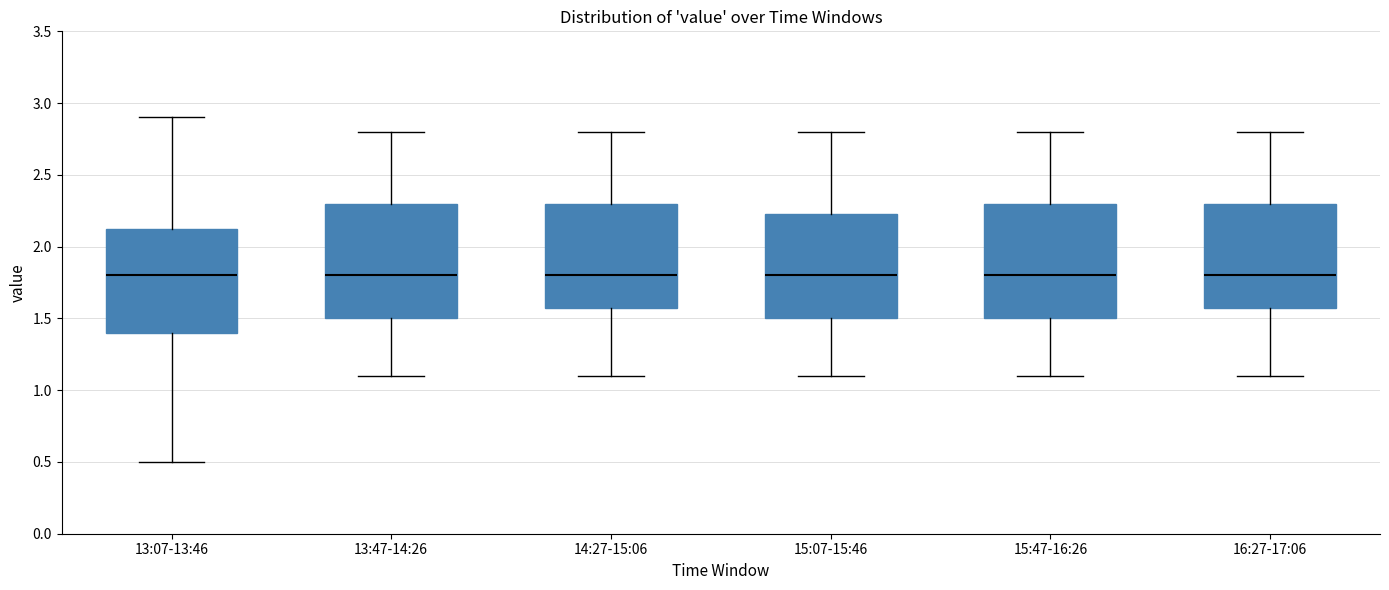

Reading left to right, read every box against the y-axis: the position of its median line, the range the box covers, and the ends of its whiskers. The values are not printed on the chart, so give them approximately, as read against the axis.

13:07-13:46: median 1.80, box 1.40 to 2.15, whiskers 0.50 to 2.90
13:47-14:26: median 1.80, box 1.50 to 2.30, whiskers 1.10 to 2.80
14:27-15:06: median 1.80, box 1.60 to 2.30, whiskers 1.10 to 2.80
15:07-15:46: median 1.80, box 1.50 to 2.25, whiskers 1.10 to 2.80
15:47-16:26: median 1.80, box 1.50 to 2.30, whiskers 1.10 to 2.80
16:27-17:06: median 1.80, box 1.60 to 2.30, whiskers 1.10 to 2.80